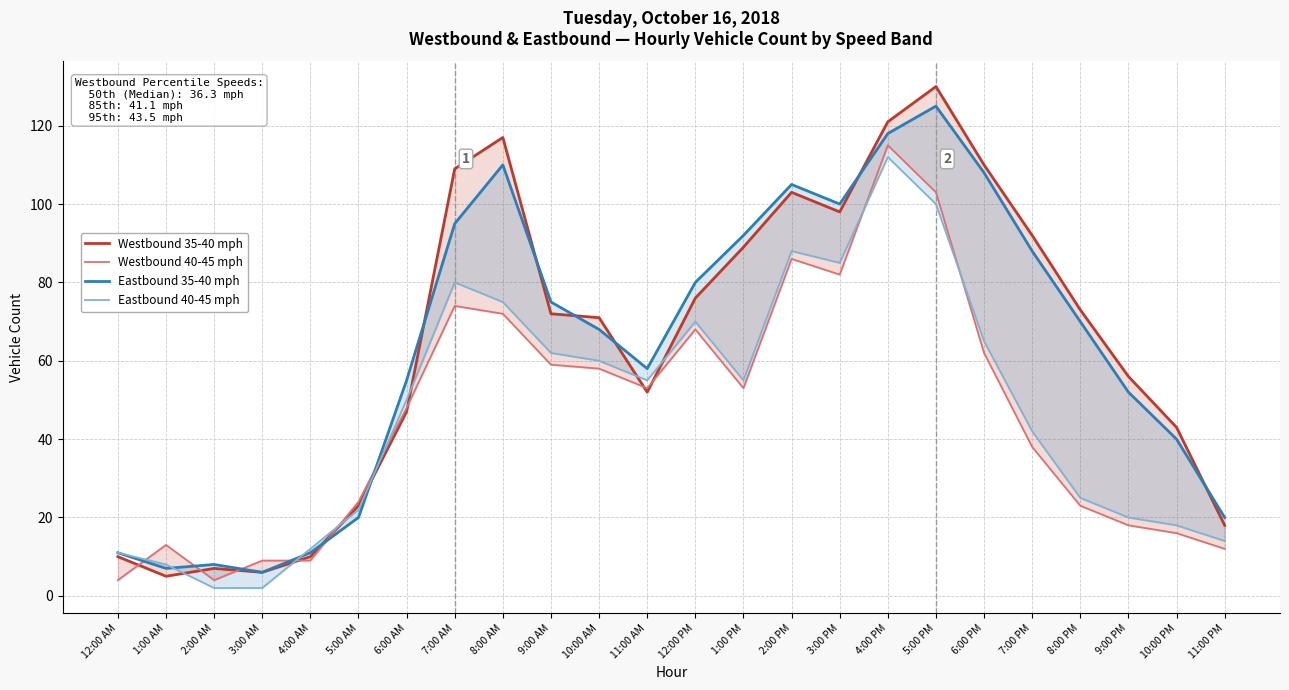

How many data points in Eastbound 35-40 mph are less than 70?

12